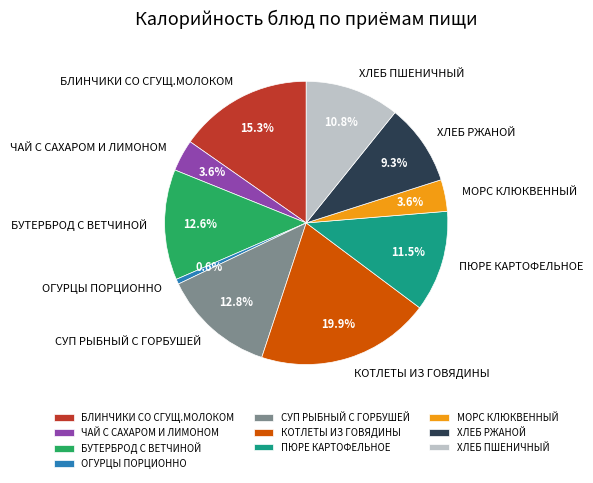

The БЛИНЧИКИ СО СГУЩ.МОЛОКОМ slice represents 15% of the pie. True or false?

True